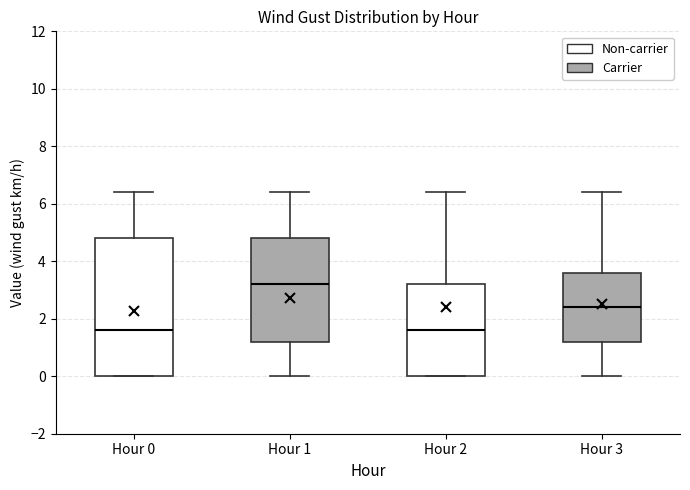

Where does the upper whisker of the box for Hour 0 end on the y-axis? The values are not printed on the chart, so give them approximately, as read against the axis.

6.4